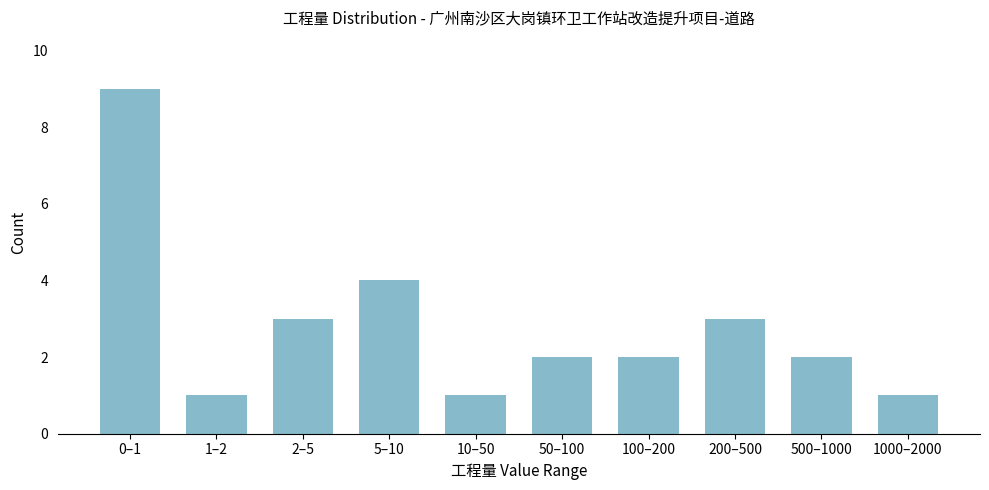

Reading left to right, list all the values displayed in this chart.

9	1	3	4	1	2	2	3	2	1